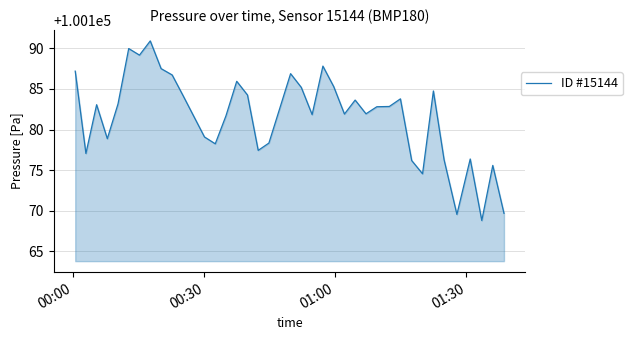

What is the difference between the maximum and minimum values?

22.1